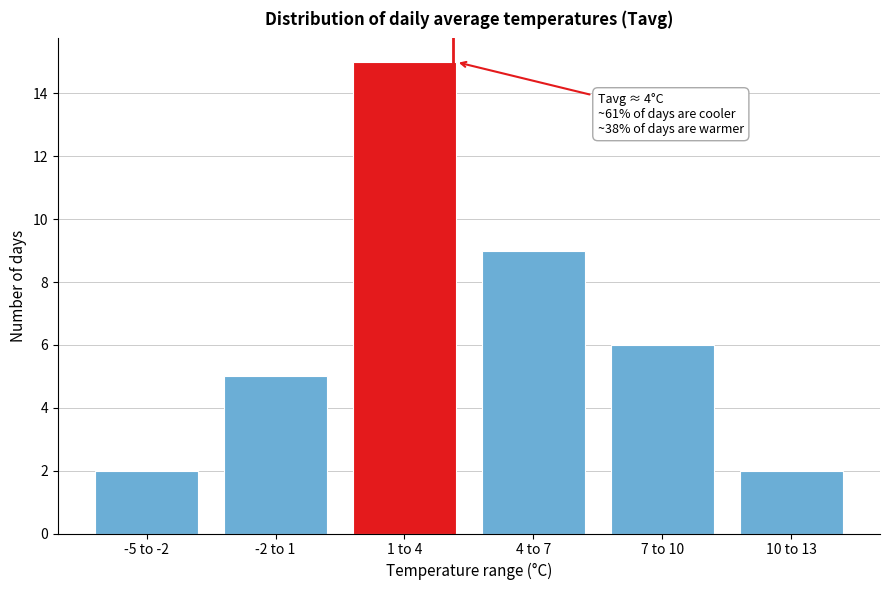

Reading right to left, what are all the values shown in this chart?

10 to 13=2	7 to 10=6	4 to 7=9	1 to 4=15	-2 to 1=5	-5 to -2=2